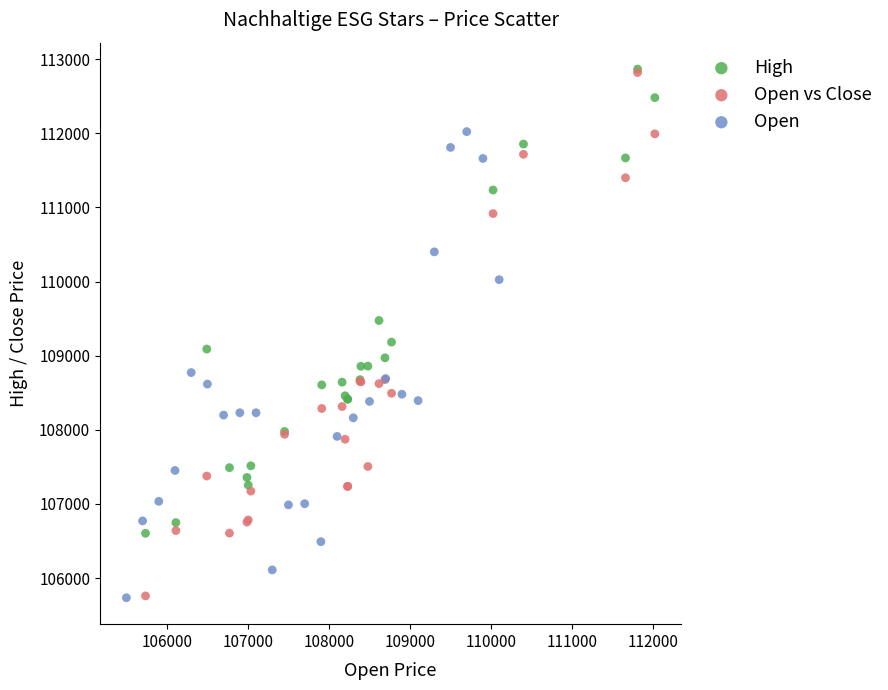

Which series has the widest spread of Y values?

Open vs Close